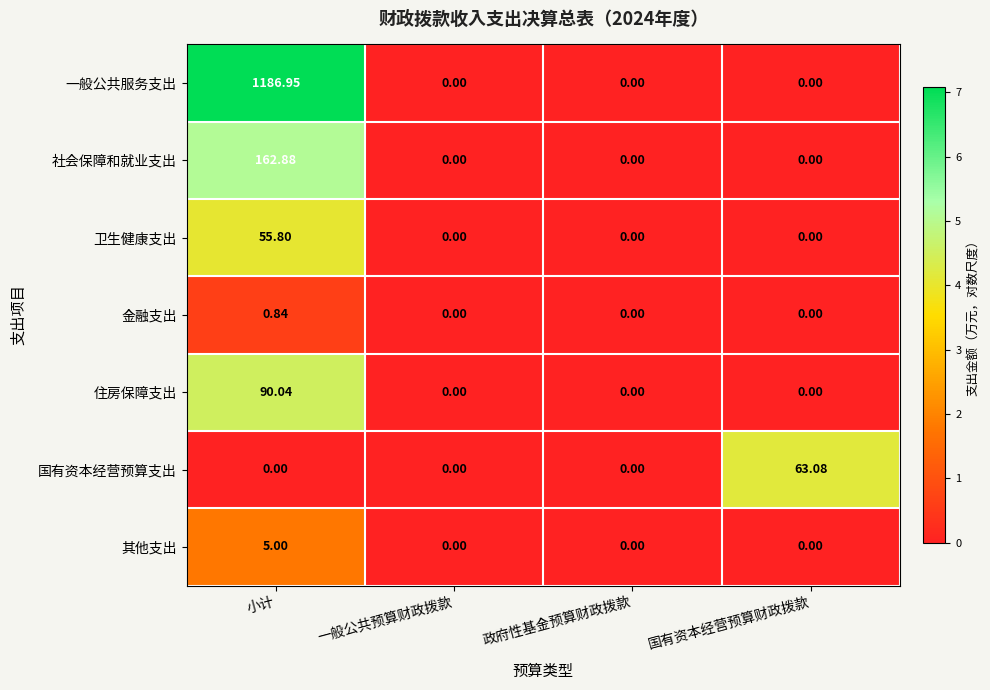

At which category is the sum across all series the highest?

小计